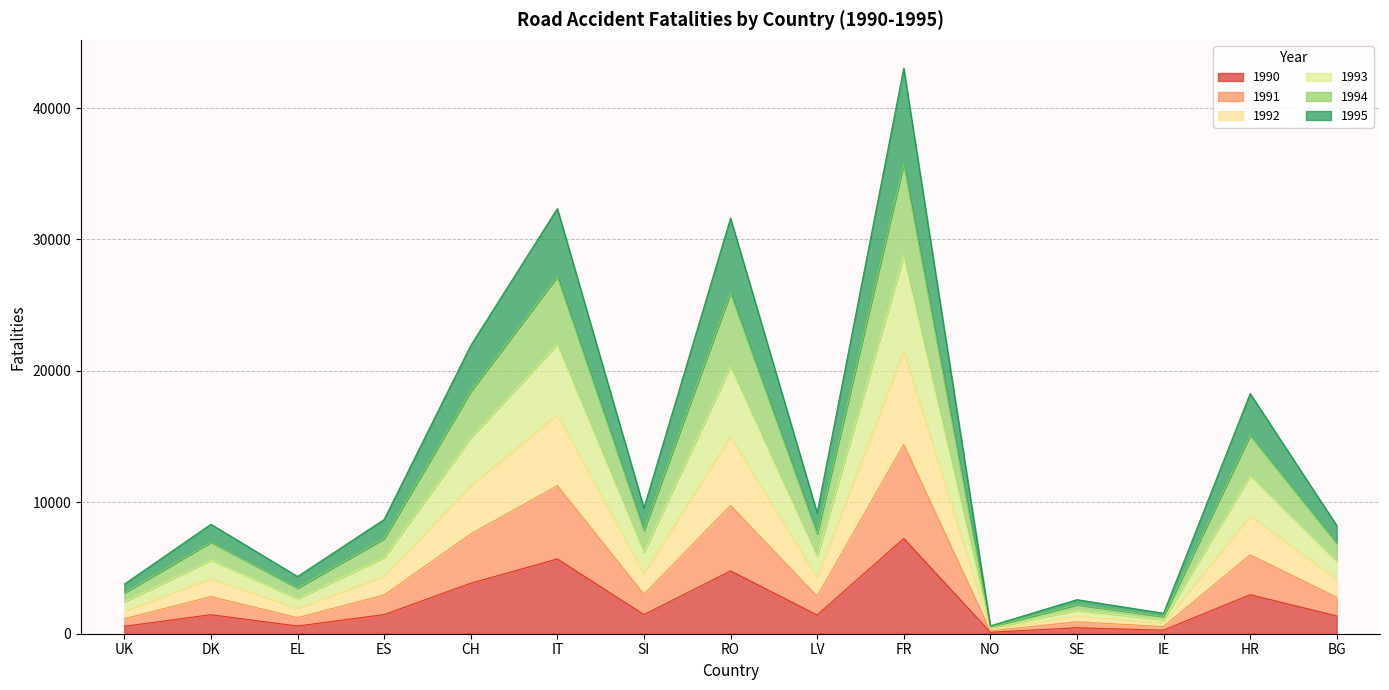

True or false: 1991 has more than 2 interior local peaks.

True